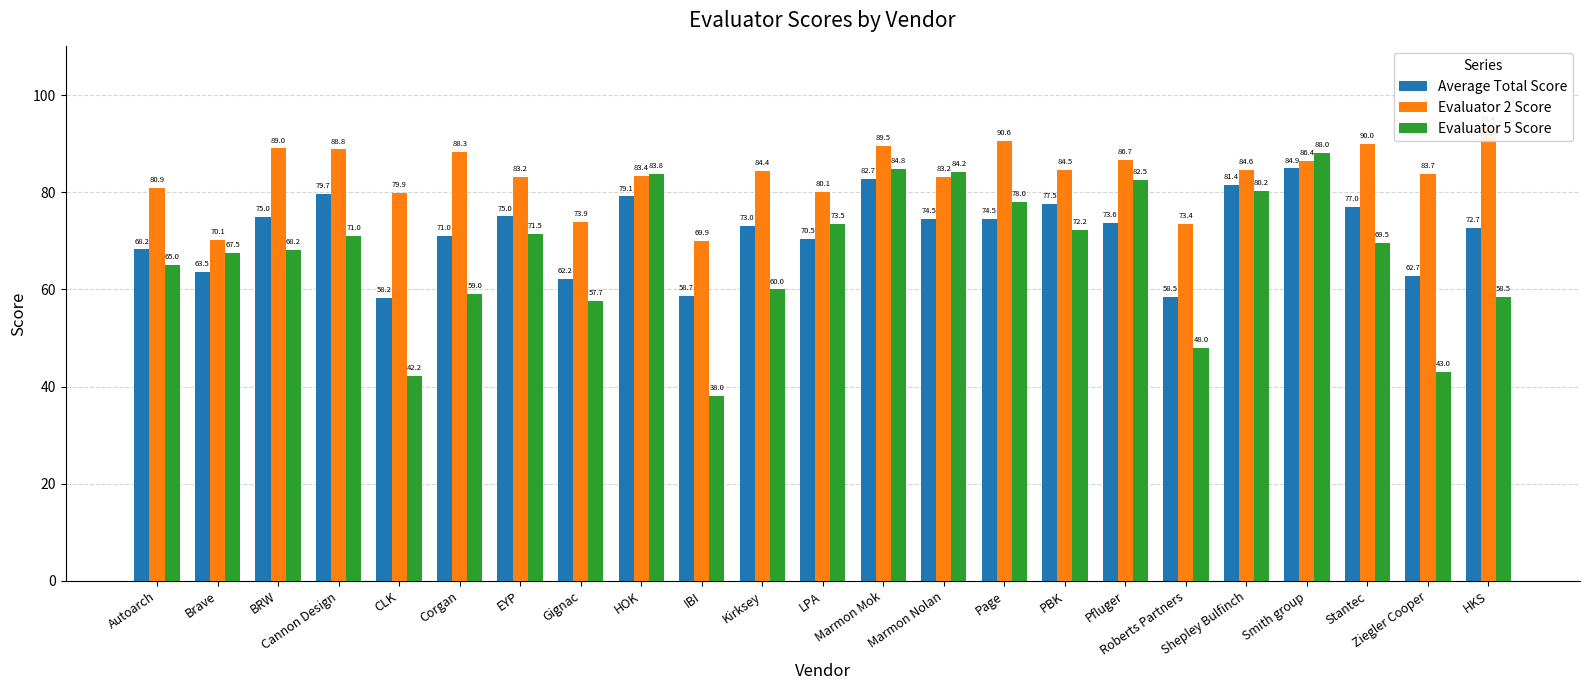

What is the value of the Evaluator 2 Score bar at the 18th from the left?

73.4